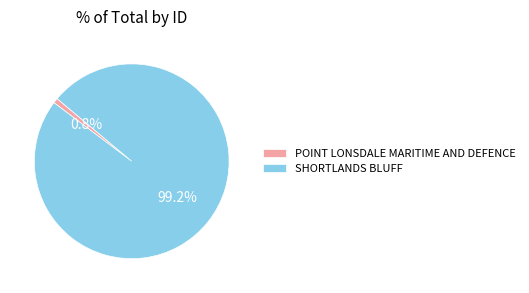

To the nearest percent, what is the difference between the POINT LONSDALE MARITIME AND DEFENCE and SHORTLANDS BLUFF slice percentages?

98%